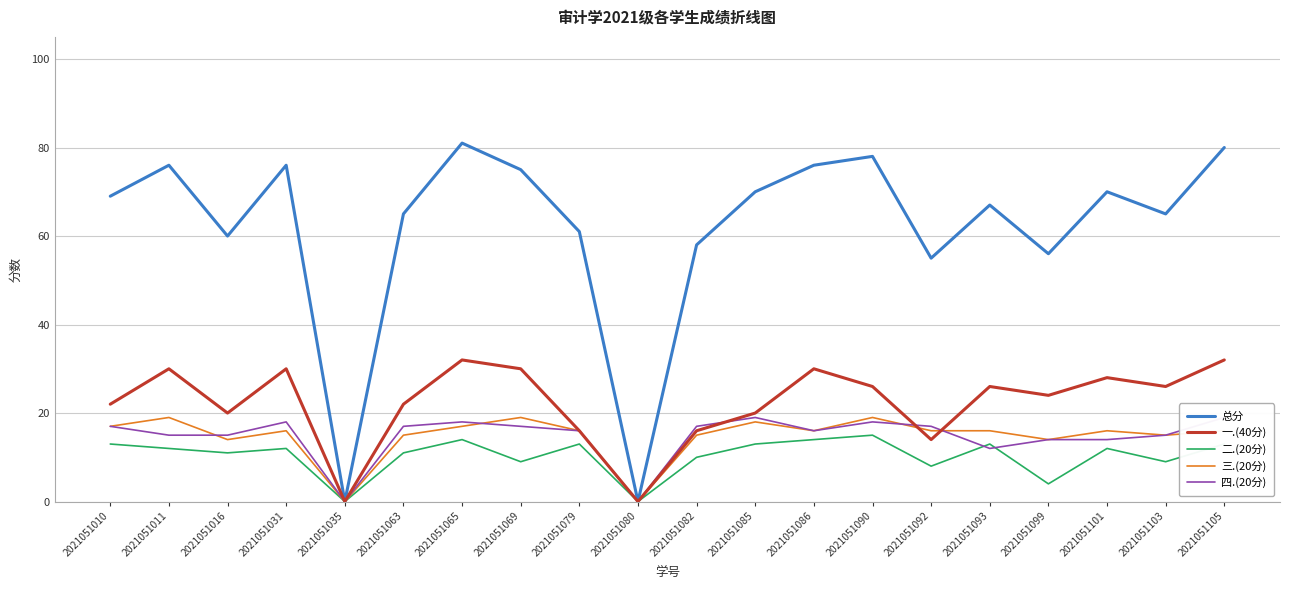

True or false: 三.(20分) and 总分 cross at least once.

False